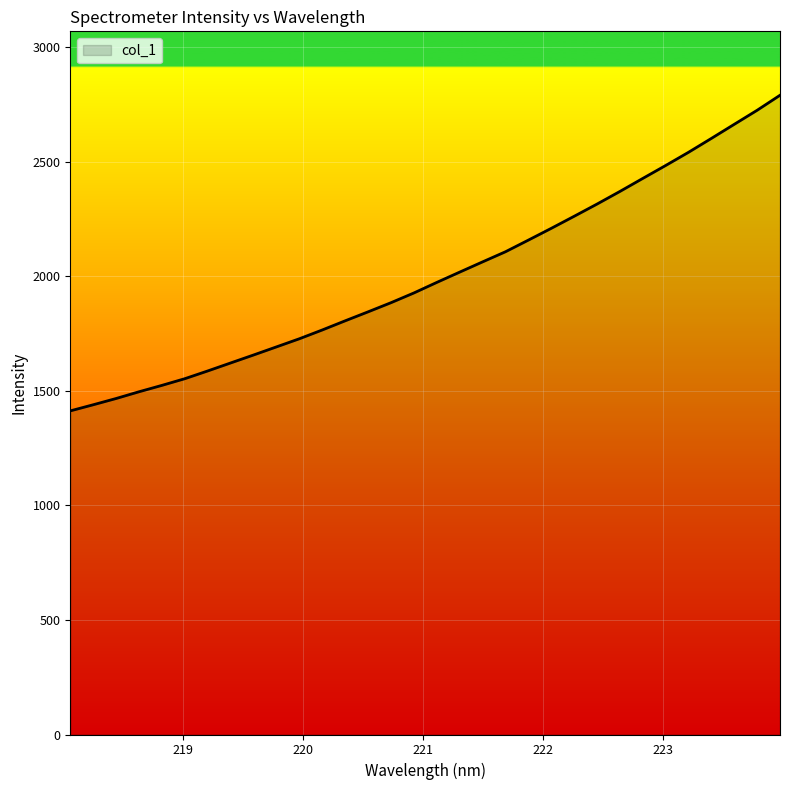

What is the minimum value shown in the chart?

1412.4